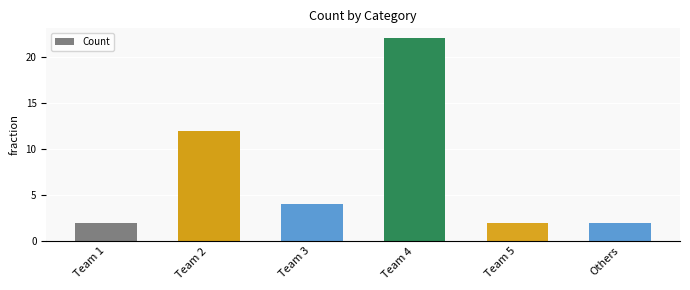

Reading left to right, what are all the values shown in this chart?

2	12	4	22	2	2